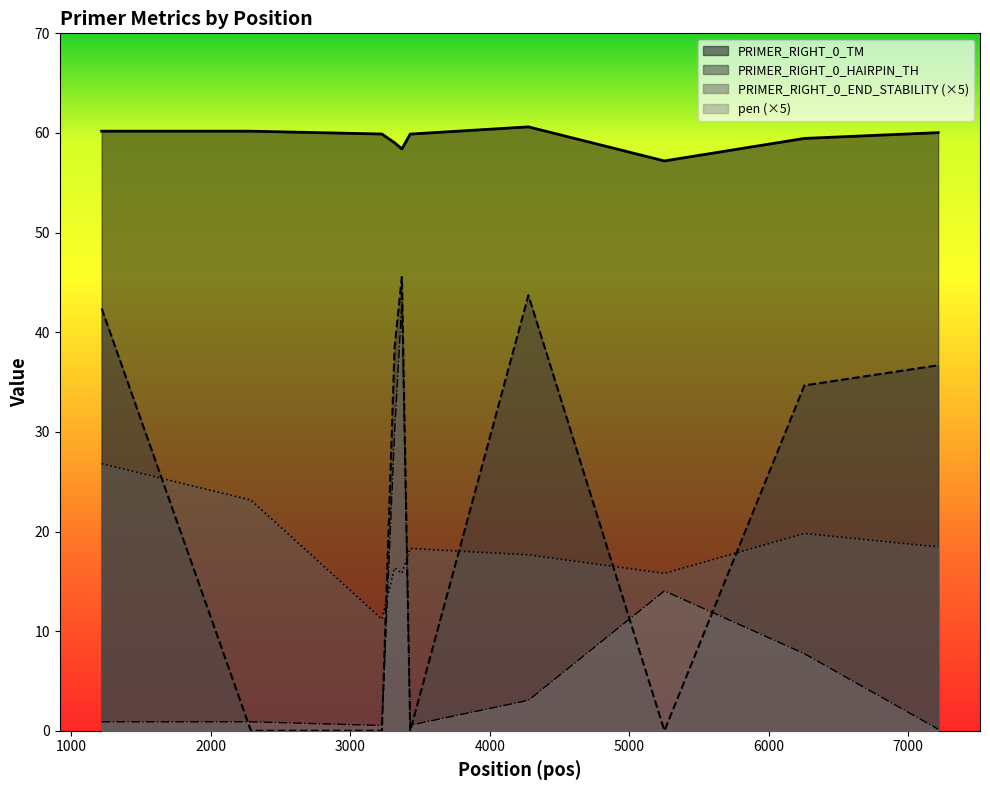

Reading left to right, extract all data points from this chart.

PRIMER_RIGHT_0_TM: 60.2	60.2	59.9	59.0	58.4	59.9	60.6	57.2	59.5	60.0
PRIMER_RIGHT_0_HAIRPIN_TH: 42.4	0.0	0.0	38.5	45.5	0.0	43.7	0.0	34.7	36.7
PRIMER_RIGHT_0_END_STABILITY: 26.8	23.1	11.2	16.4	15.8	18.3	17.6	15.8	19.8	18.4
pen: 0.9	0.9	0.5	29.9	43.0	0.6	3.1	14.0	7.7	0.2